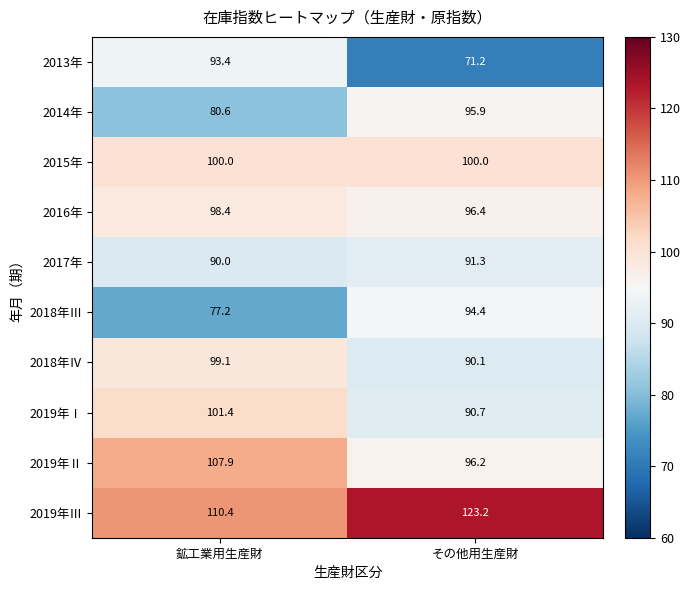

At which label is 2017年 closest to 90?

鉱工業用生産財